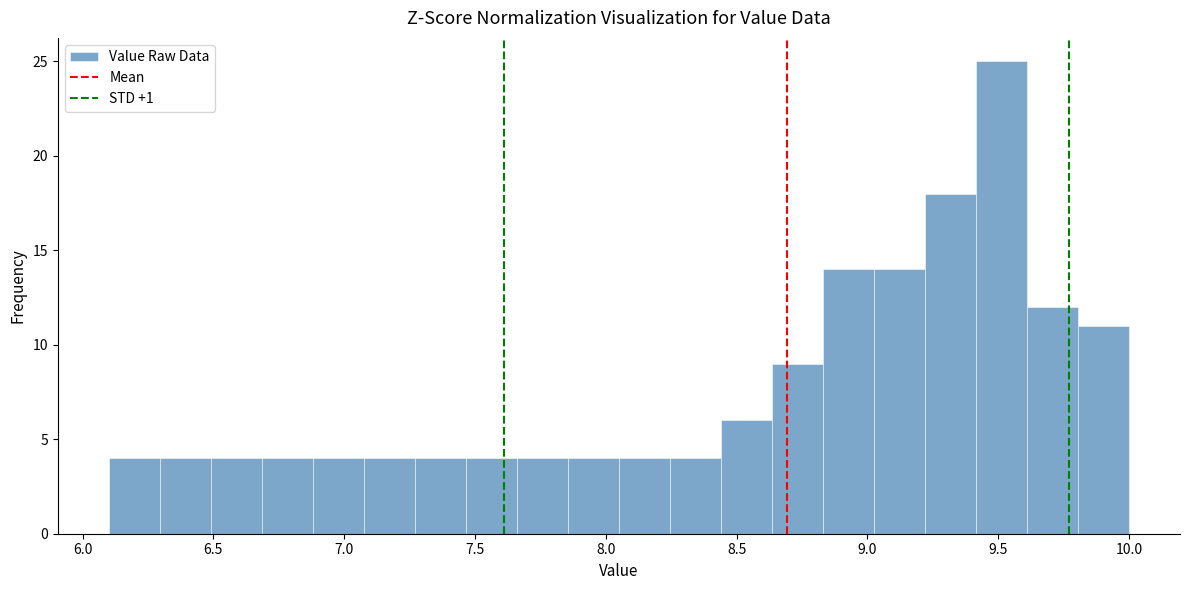

Around what value on the x-axis is the tallest bar? Give the approximate position of its centre, as read against the axis.

9.50